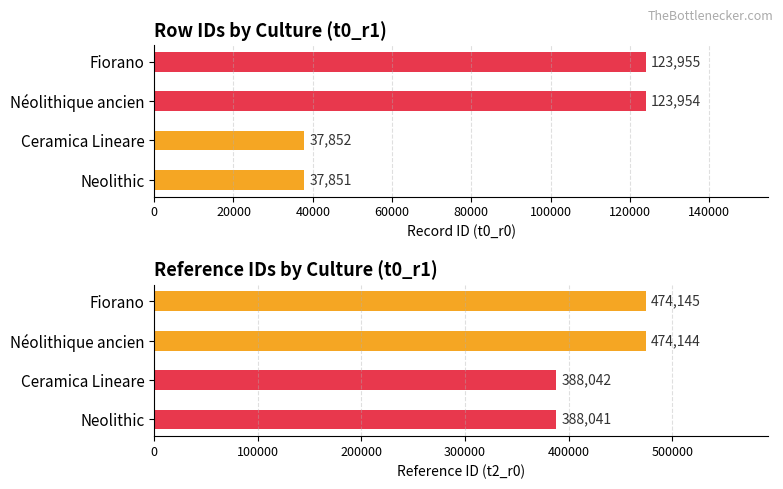

Rank the series at Ceramica Lineare from highest to lowest value.

Fiorano, Néolithique ancien, Ceramica Lineare, Neolithic